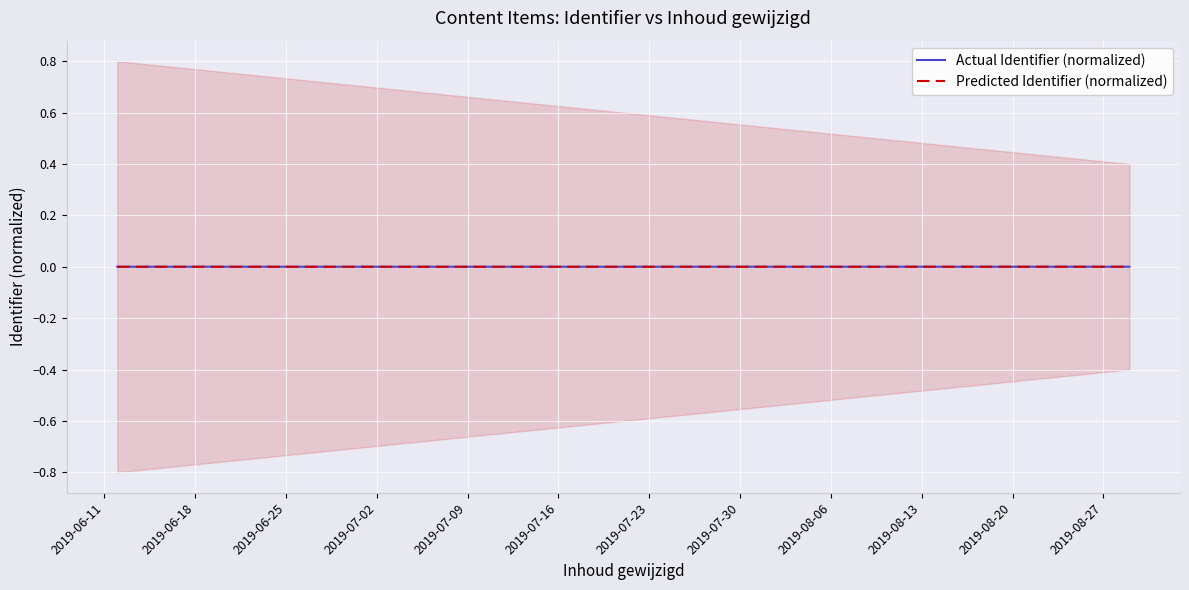

True or false: Predicted Identifier (normalized) has a value of 0.0 at 2019-08-20.

True